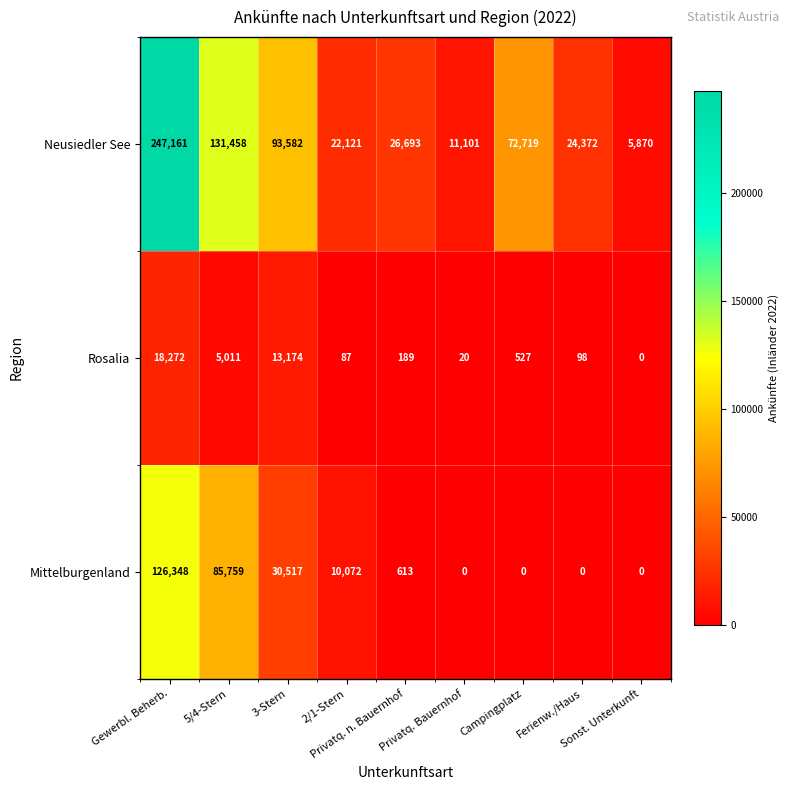

Rank the series by their average value, from lowest to highest.

Rosalia, Mittelburgenland, Neusiedler See